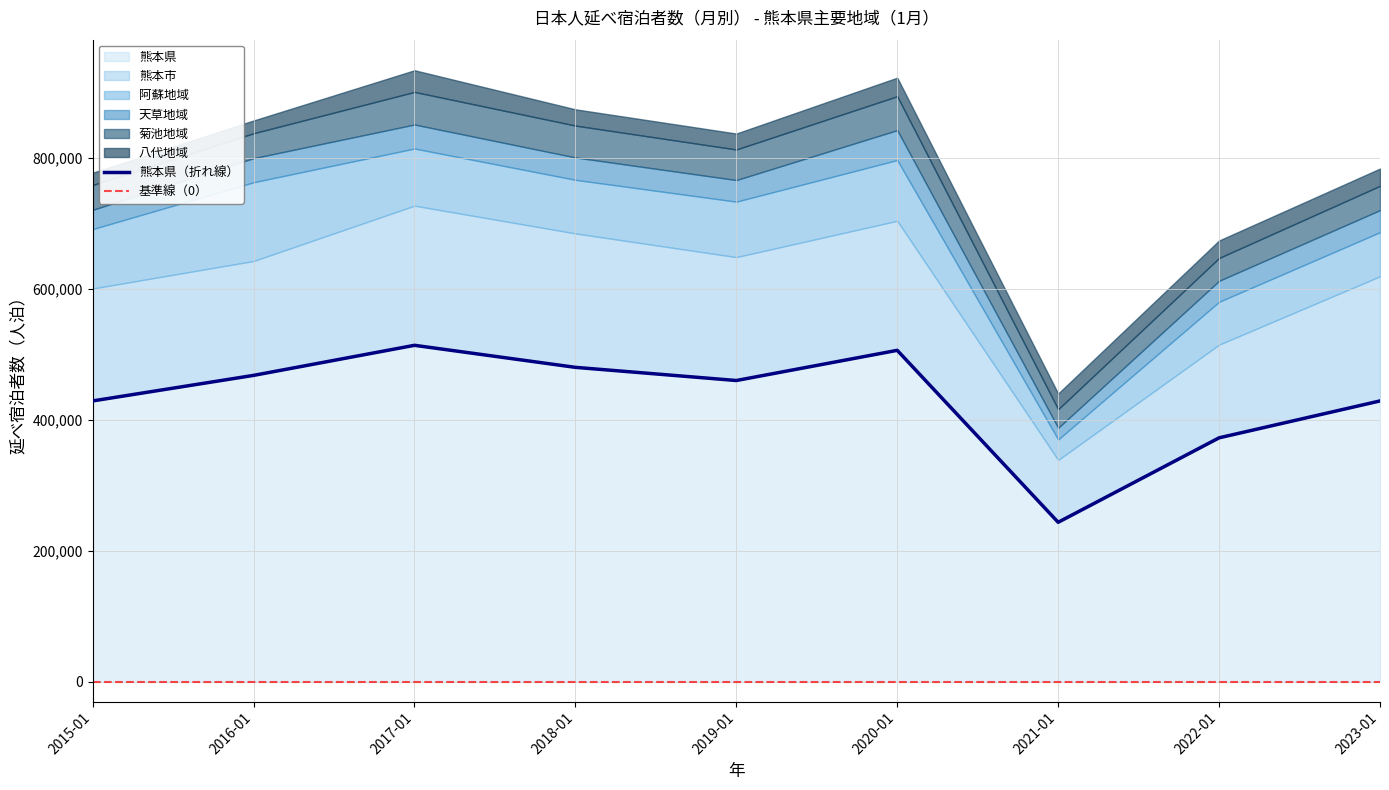

The 天草地域 series shows 32991 at 2019-01. True or false?

True